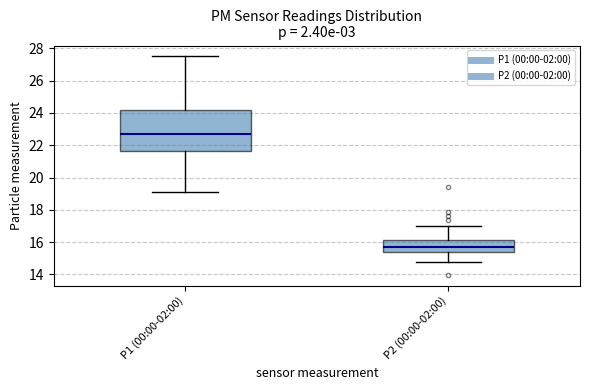

Reading left to right, read every box against the y-axis: the position of its median line, the range the box covers, and the ends of its whiskers. The values are not printed on the chart, so give them approximately, as read against the axis.

P1 (00:00-02:00): median 22.8, box 21.6 to 24.2, whiskers 19.2 to 27.6
P2 (00:00-02:00): median 15.8, box 15.4 to 16.2, whiskers 14.8 to 17.0